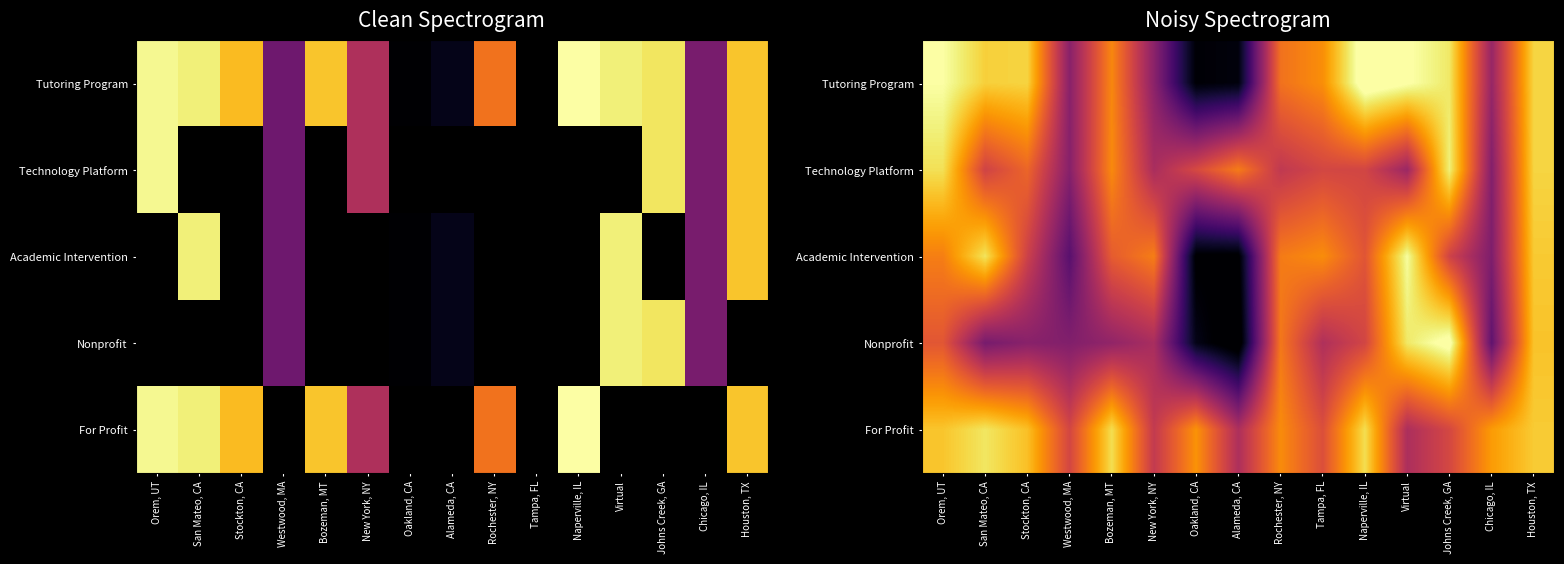

The Technology Platform series shows 2003.0 at San Mateo, CA. True or false?

True